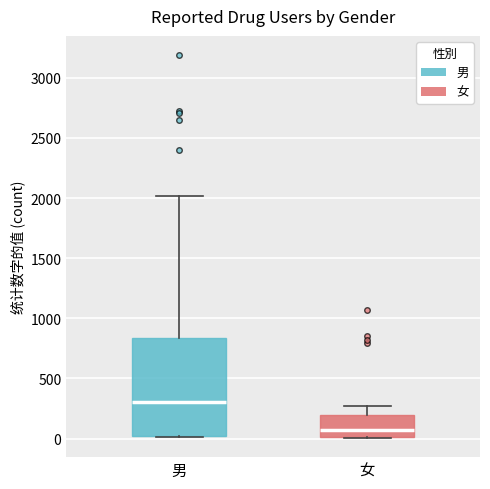

Comparing the boxes themselves (not the whiskers), which one is the tallest?

男